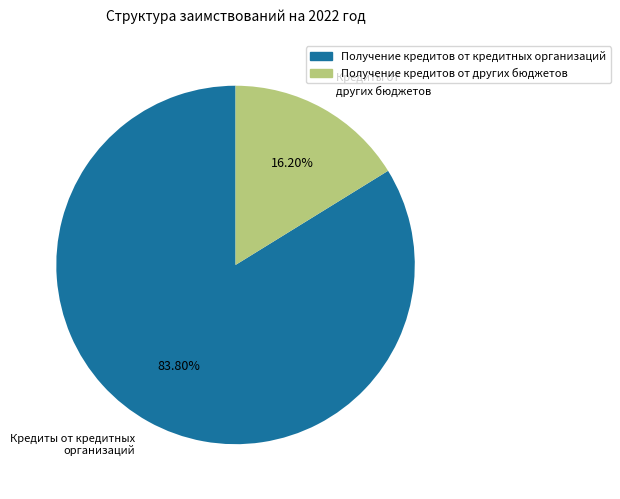

Rank the categories by value from highest to lowest.

Получение кредитов от кредитных организаций, Получение кредитов от других бюджетов